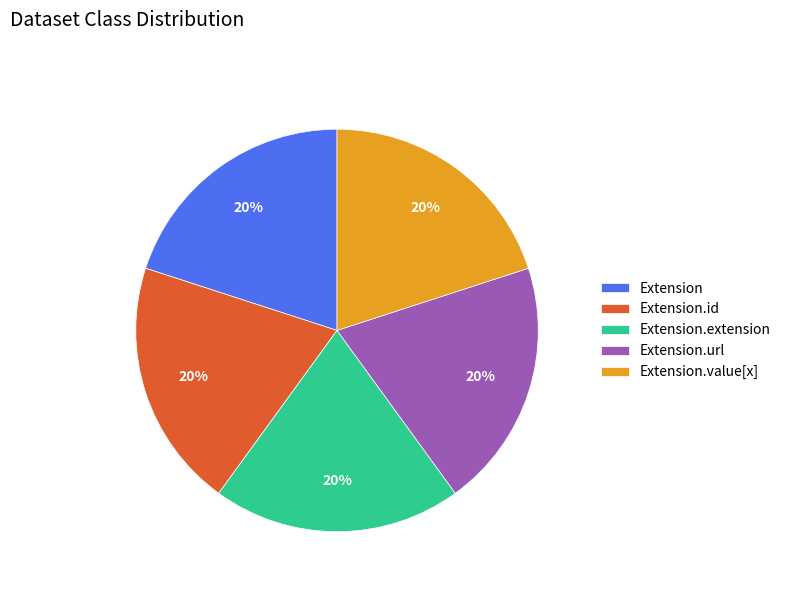

Approximately how many times larger is the value at Extension.value[x] compared to Extension.url?

1.0